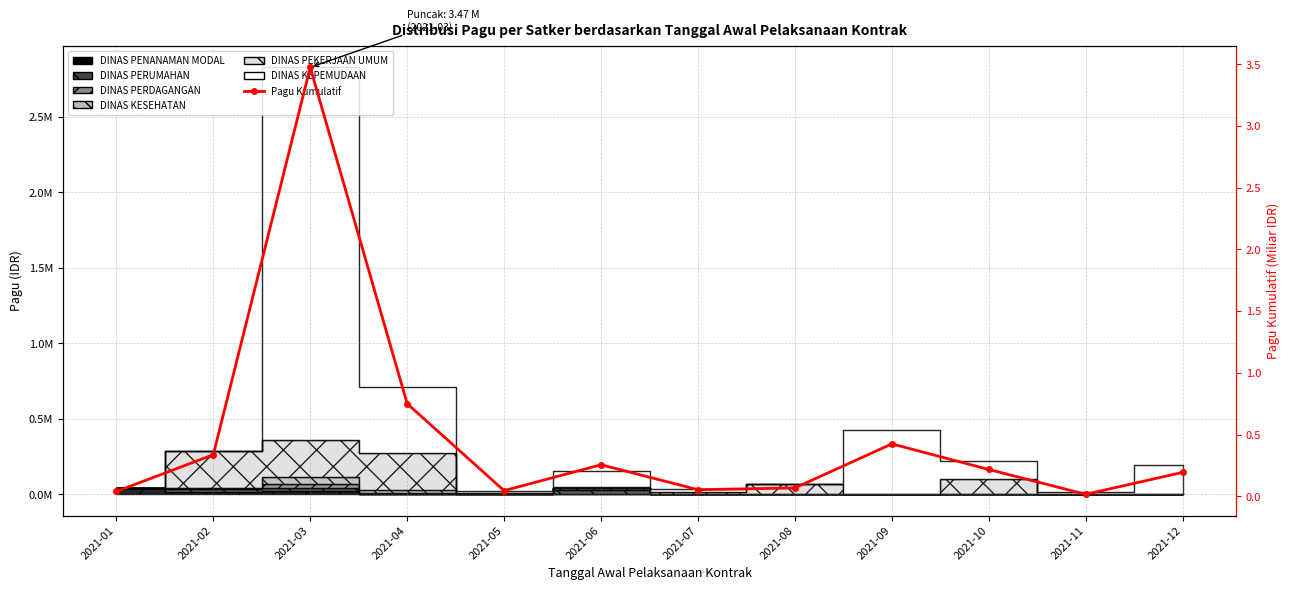

What is the change in value from 2021-02 to 2021-06?

-0.1